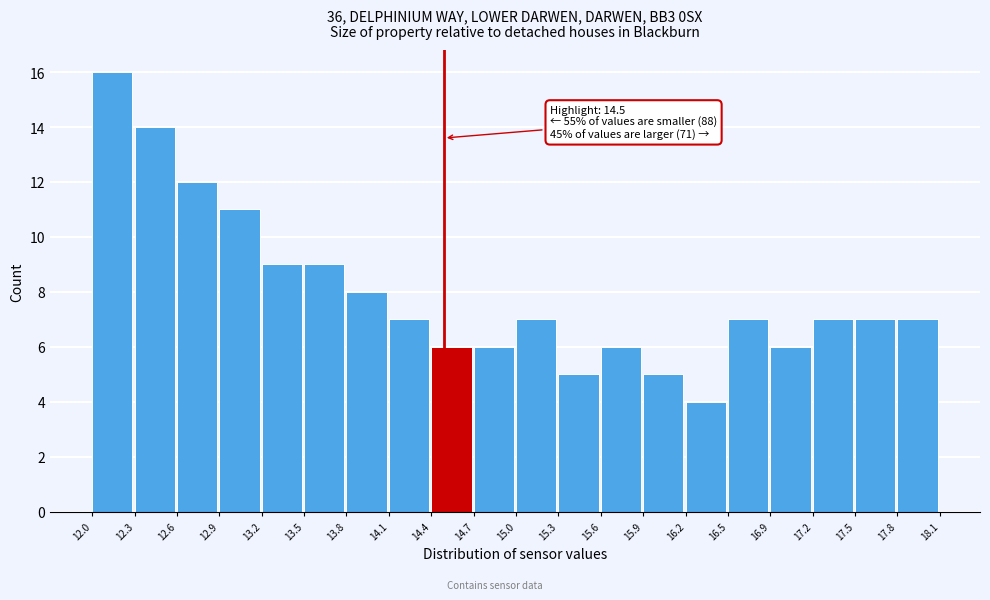

Which range on the x-axis has the tallest bar?

12.0 to 12.3